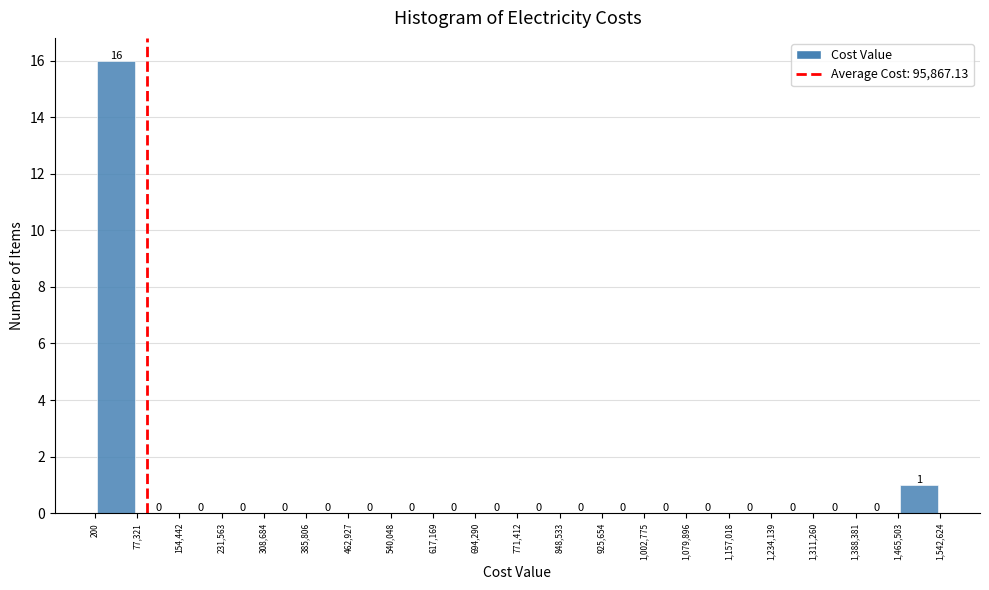

Which range on the x-axis has the tallest bar?

200 to 77,321